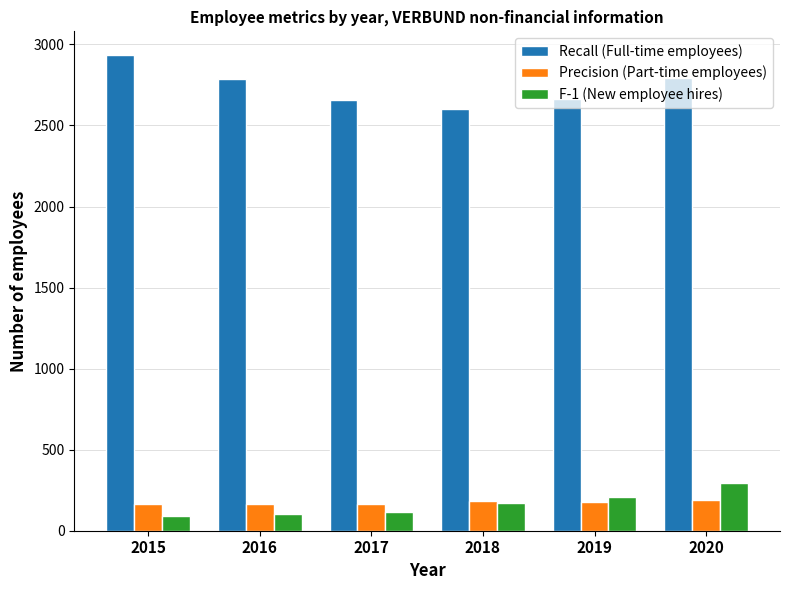

What is the total value across all series at 2018?

2956